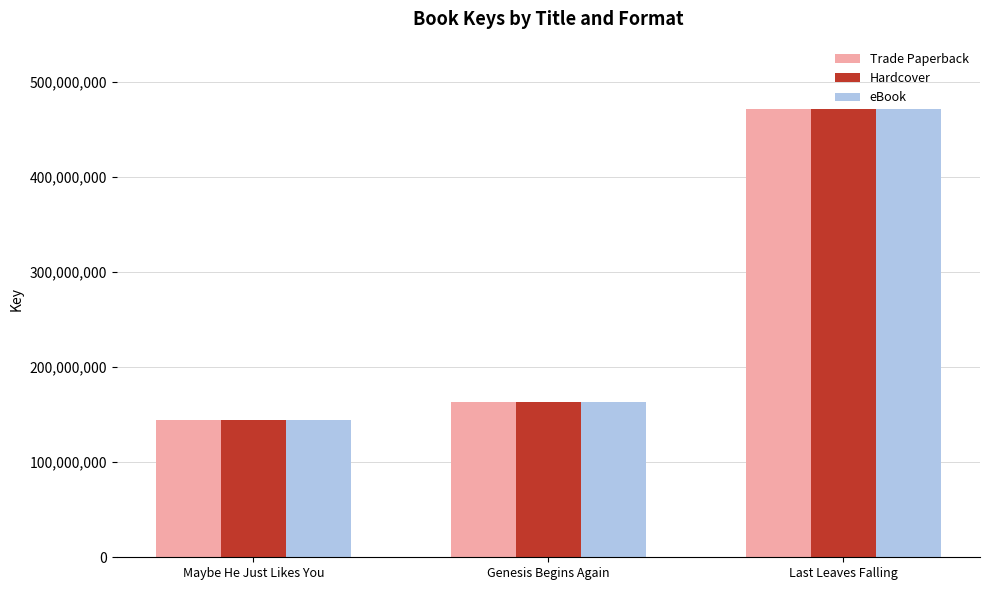

Reading left to right, list all the values displayed in this chart.

Trade Paperback: 144637348	163628046	471475746
Hardcover: 144637348	163628046	471475746
eBook: 144637348	163628046	471475746